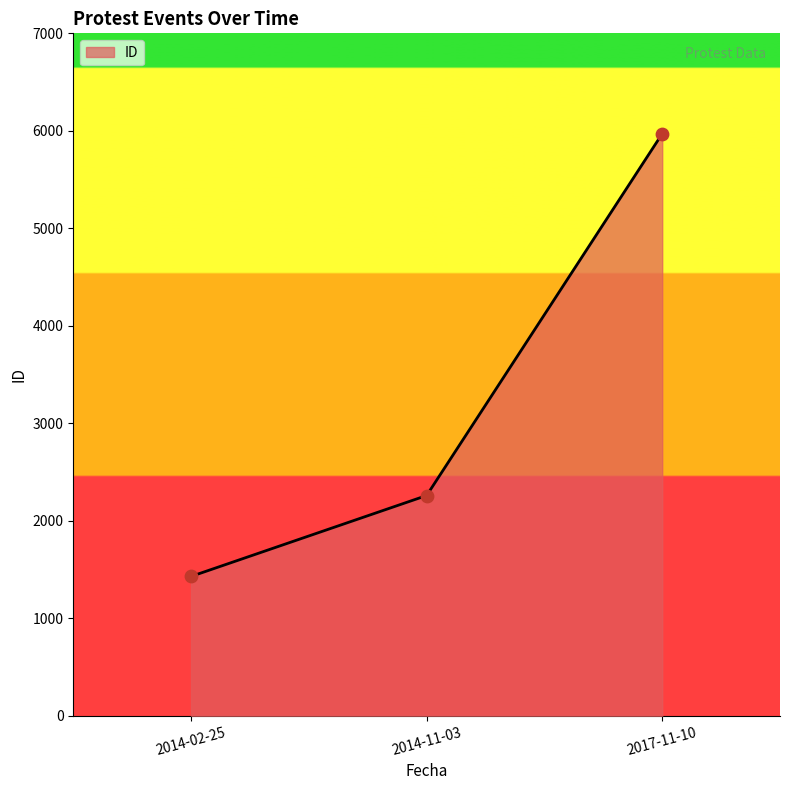

Approximately how many times larger is the value at 2017-11-10 compared to 2014-11-03?

2.6